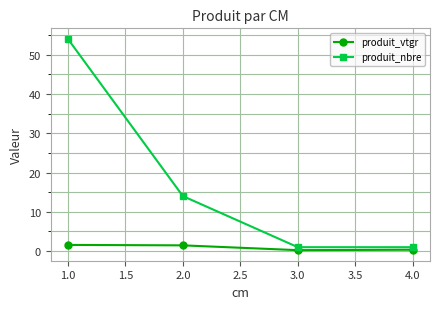

True or false: produit_nbre and produit_vtgr cross at least once.

False